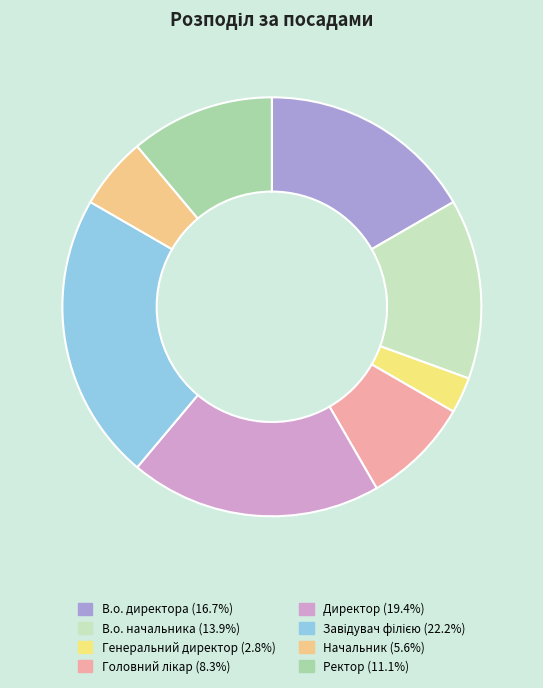

True or false: Директор accounts for 19% of the total.

True